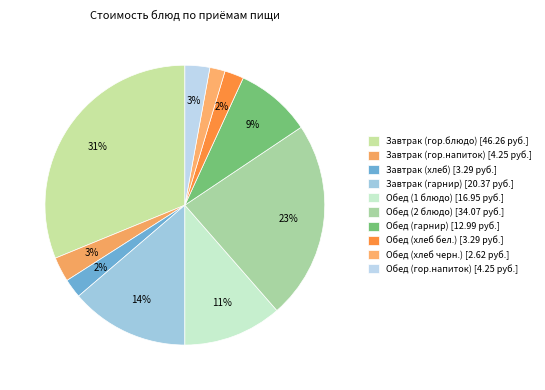

How many segments does this pie chart have?

10